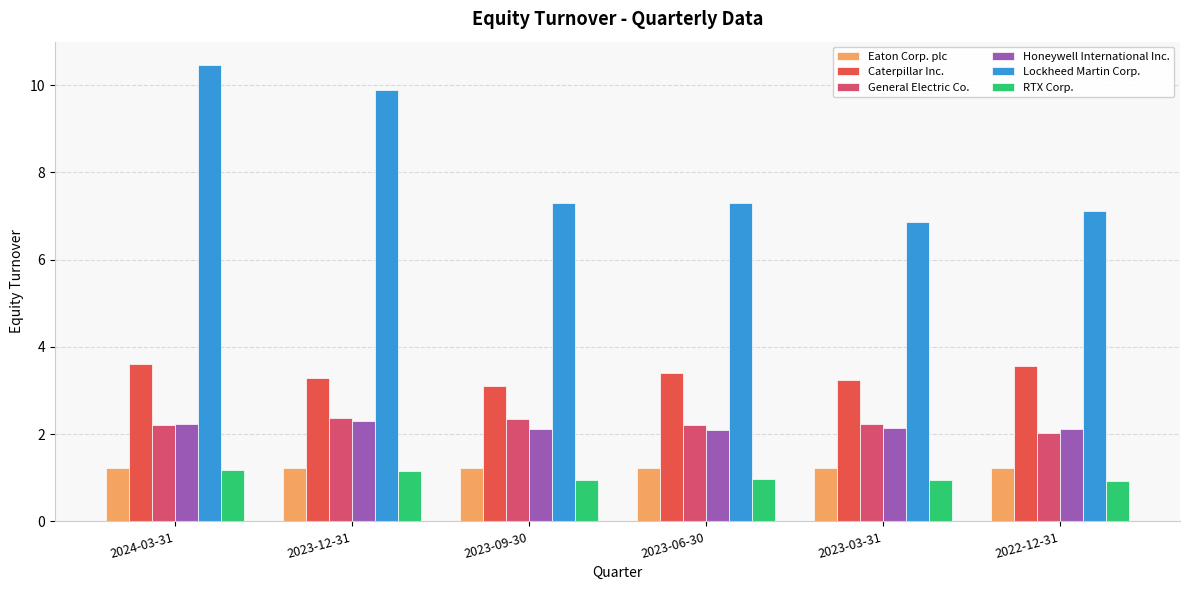

What is the difference between the highest and lowest values at 2023-03-31?

5.9